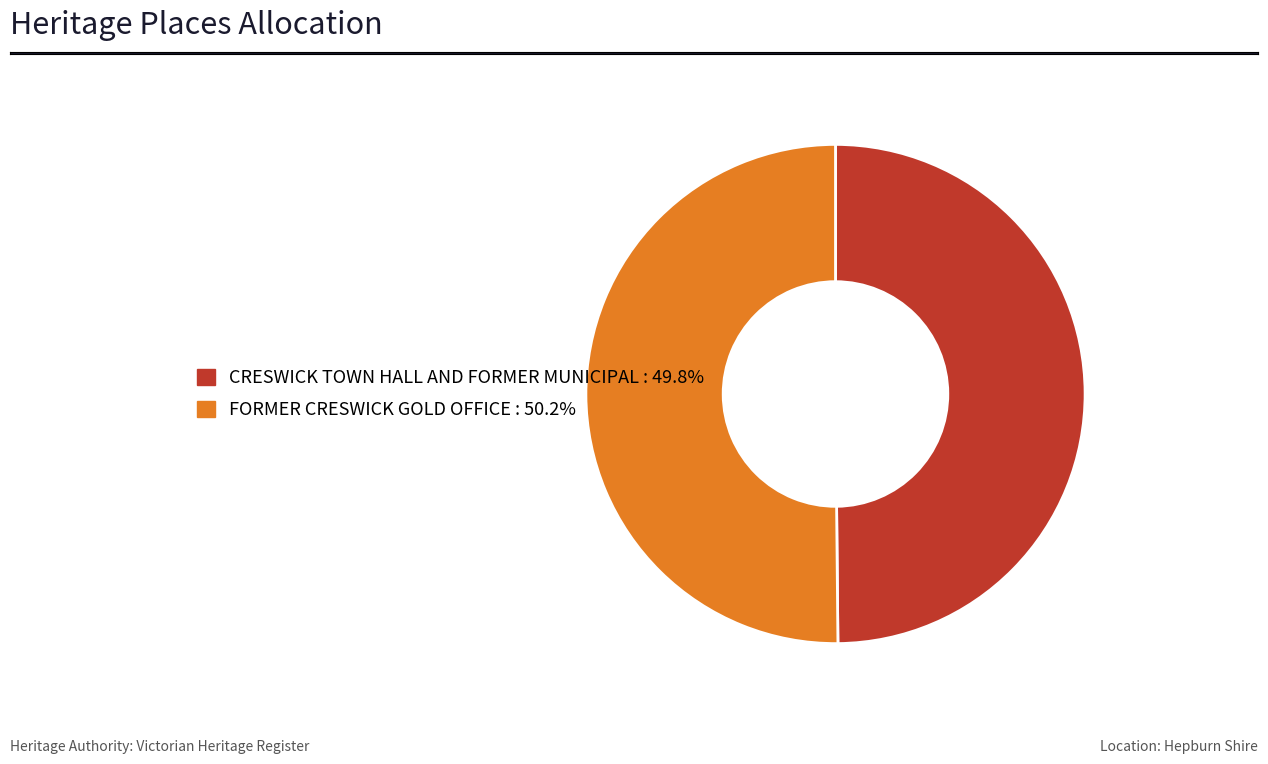

True or false: CRESWICK TOWN HALL AND FORMER MUNICIPAL accounts for 43% of the total.

False